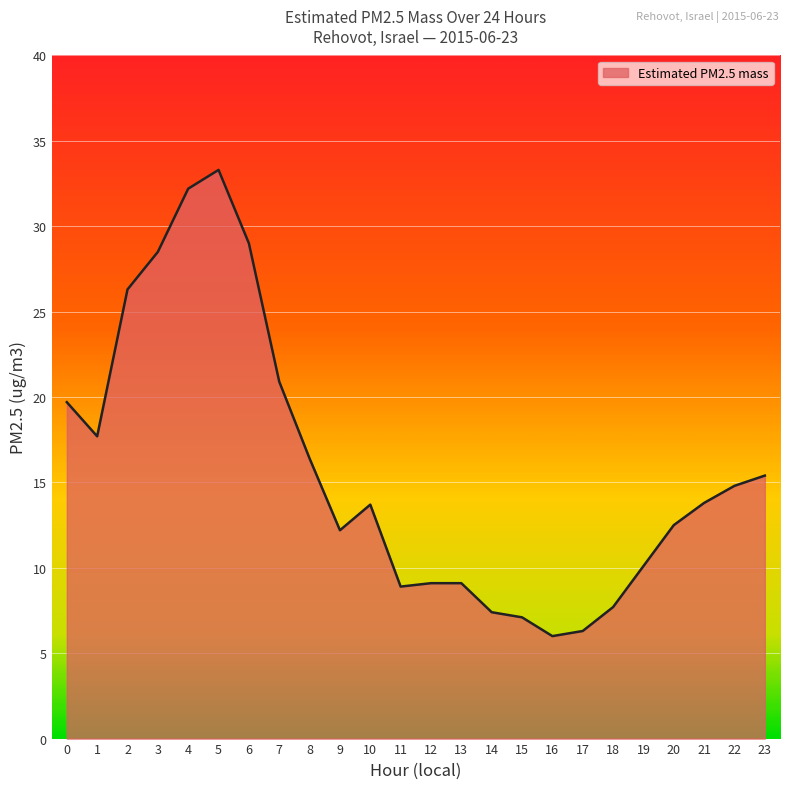

The chart shows a value of 3.9 at 17. True or false?

False